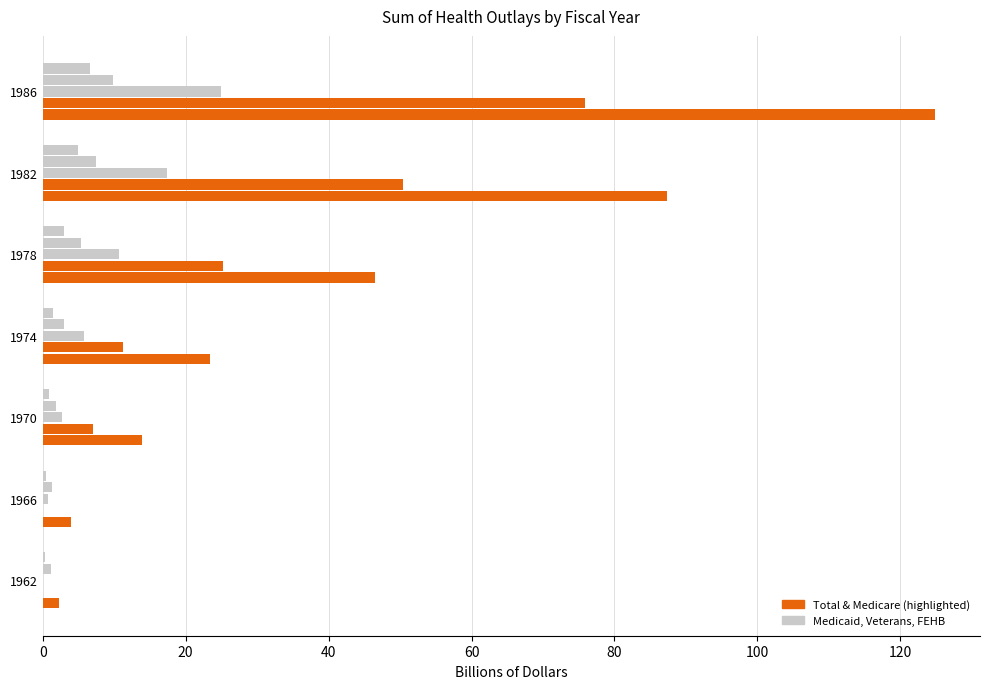

Reading right to left, transcribe all the data shown in this chart.

Total: 124.9	87.3	46.5	23.4	13.9	3.9	2.3
Medicare (Excl Premiums): 75.9	50.4	25.2	11.3	7.1	0.1	0.0
Medicaid: 25.0	17.4	10.7	5.8	2.7	0.8	0.1
Veterans Medical Care: 9.9	7.5	5.3	3.0	1.8	1.3	1.1
FEHB Gross: 6.6	5.0	3.0	1.5	0.9	0.5	0.3